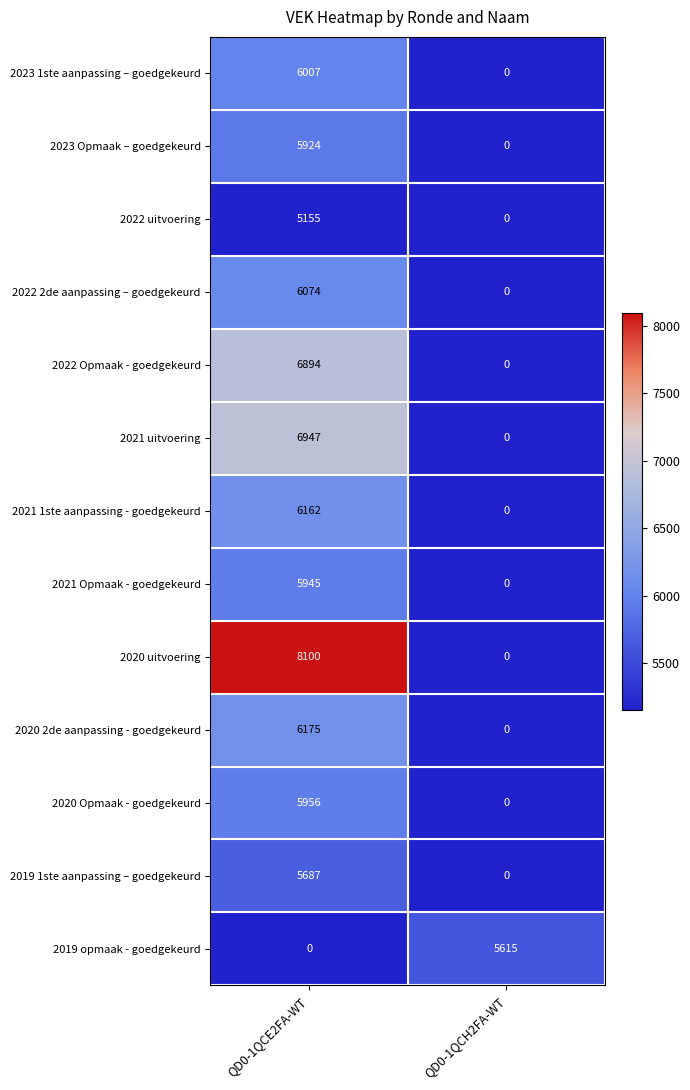

What is the sum of all 2019 opmaak - goedgekeurd values?

5615